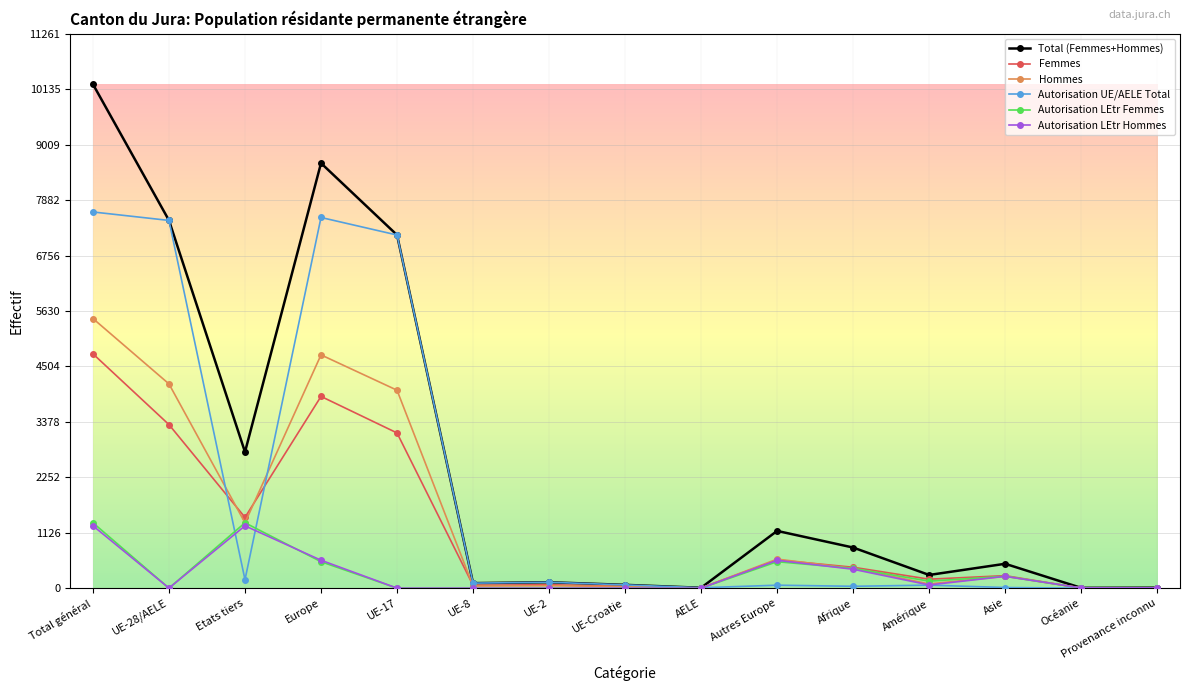

Does the chart have visible grid lines?

Yes